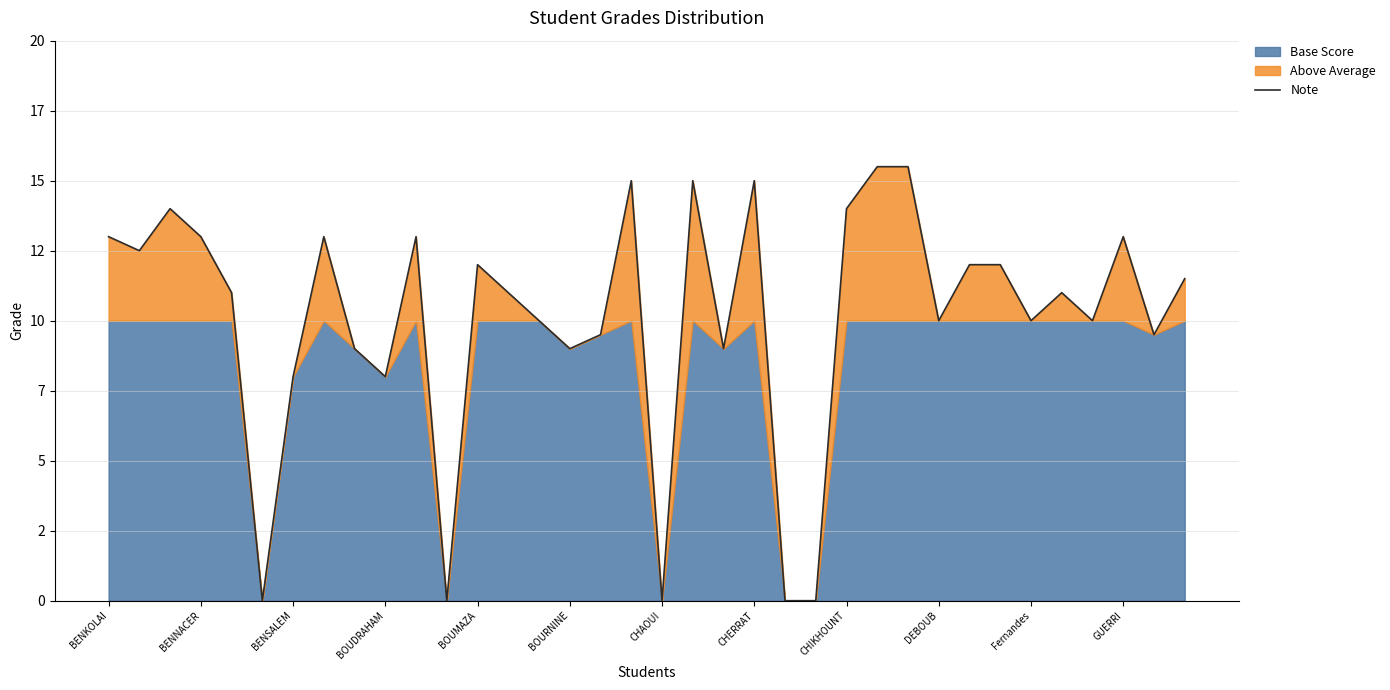

Does the chart have visible grid lines?

Yes